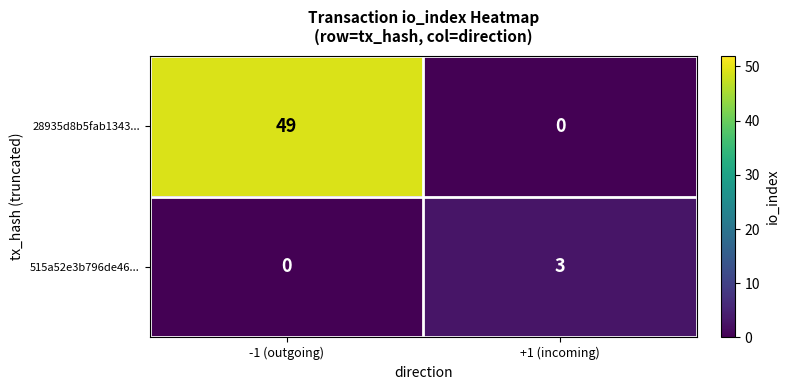

Reading left to right, what are all the values shown in this chart?

28935d8b5fab1343...: -1 (outgoing)=49	+1 (incoming)=0
515a52e3b796de46...: -1 (outgoing)=0	+1 (incoming)=3